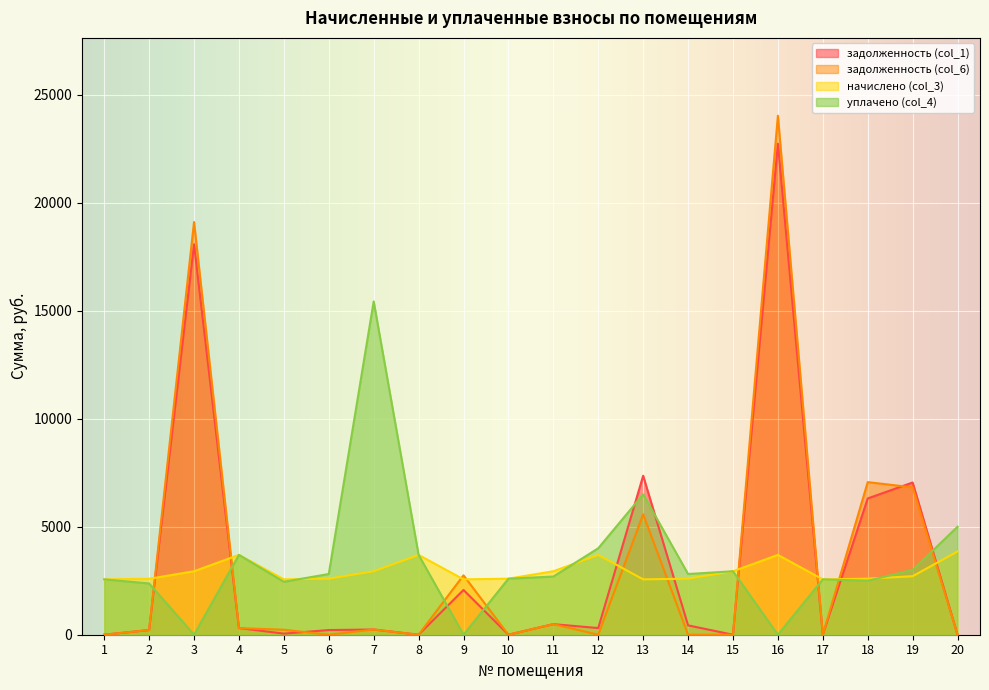

What is the value of the уплачено (col_4) point at the 5th from the left?

2450.0